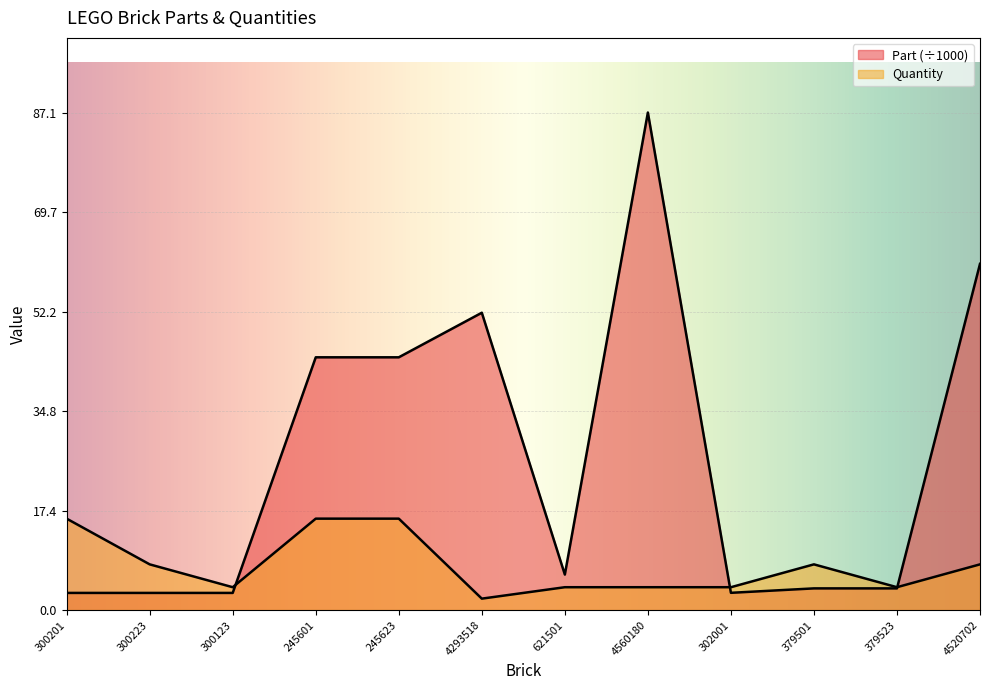

What is the highest value of the Part series?

87.1